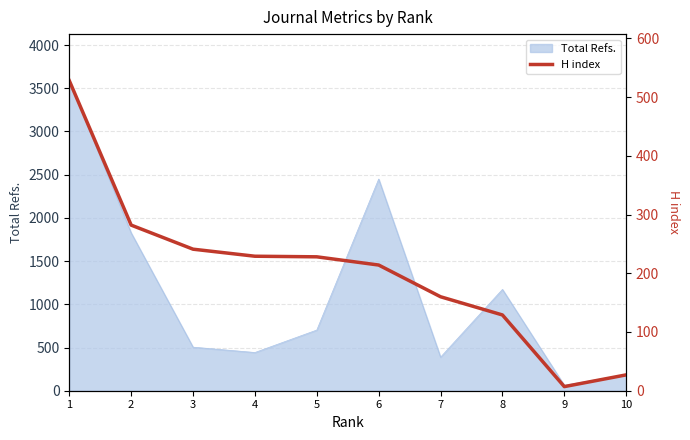

At which category does the data reach its first local valley?

9